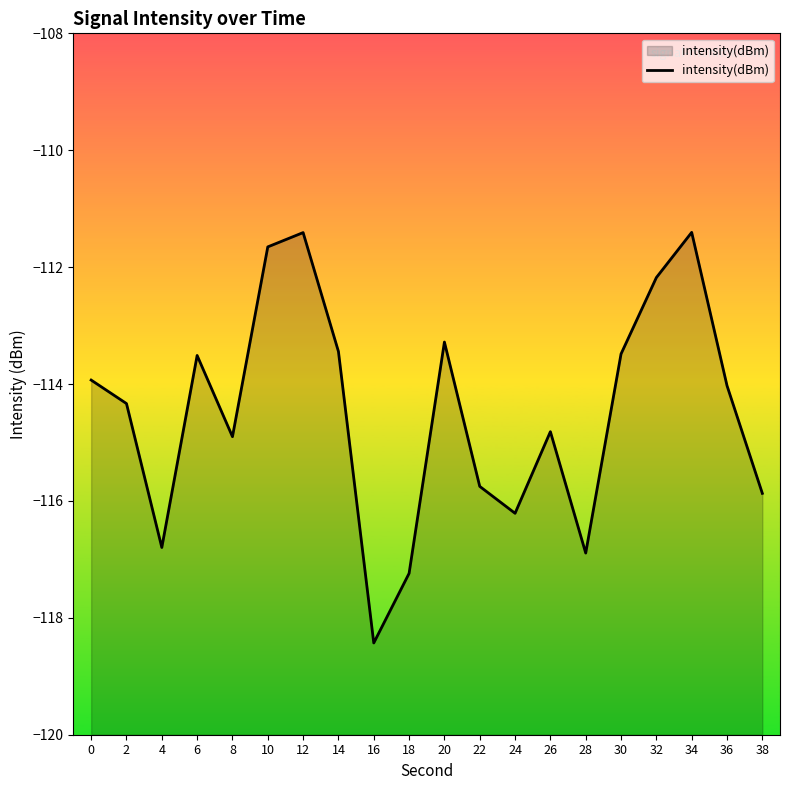

What is the change in value from 6 to 12?

+2.1